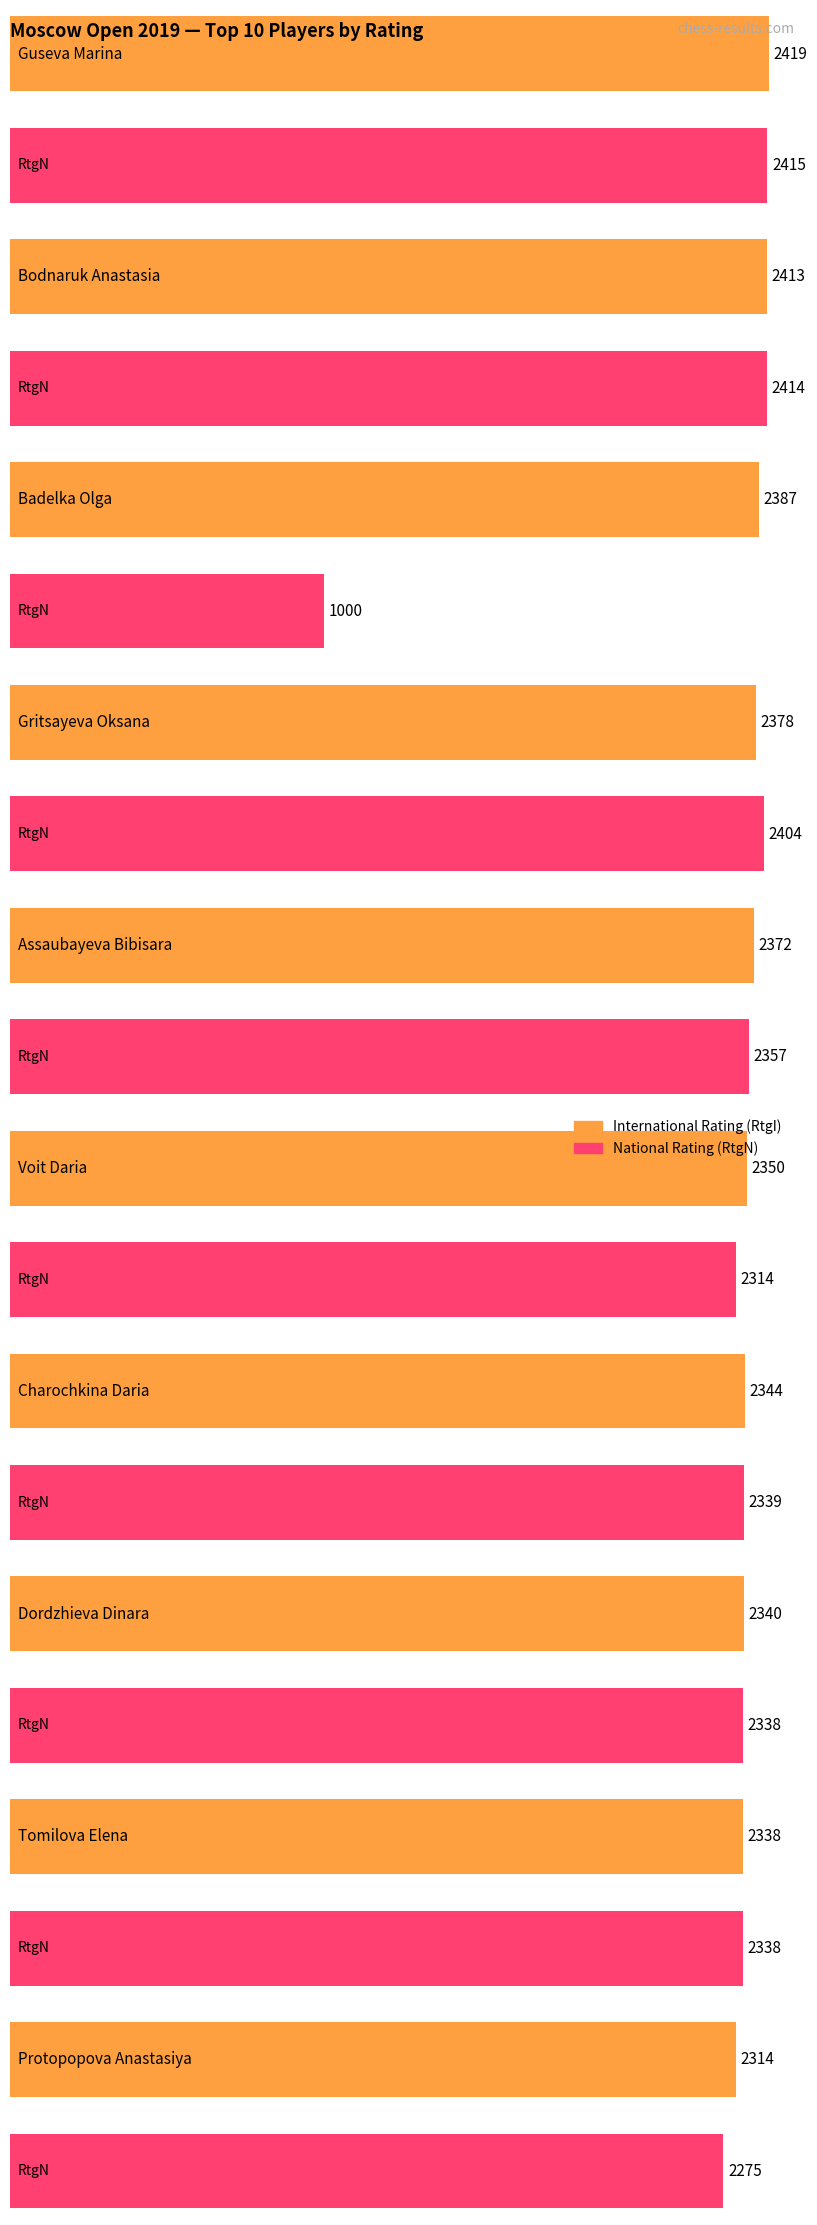

What position from the right is Charochkina Daria?

4